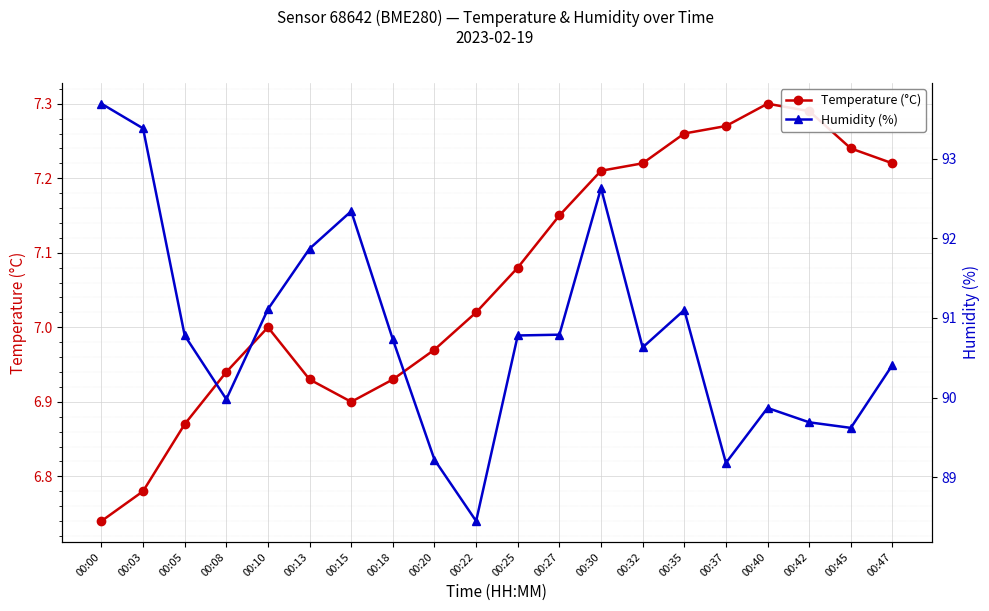

How many interior local peaks does the Humidity (%) series have?

4